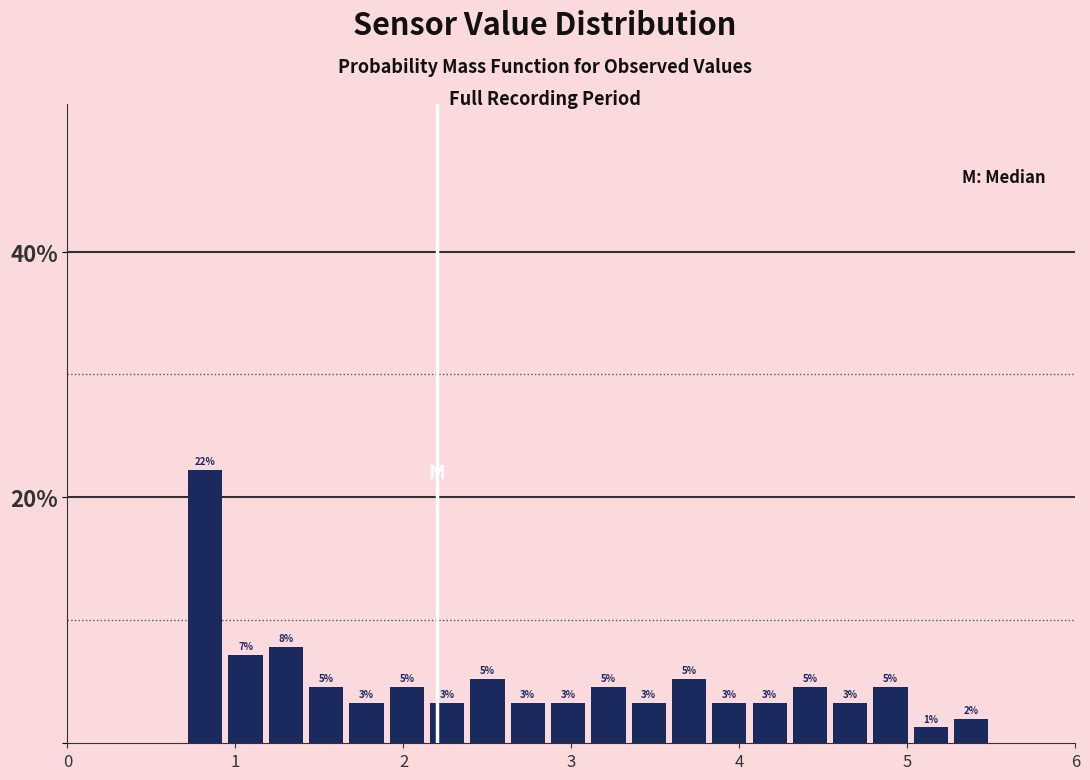

Read against the x-axis, roughly where is the centre of the tallest bar?

0.8